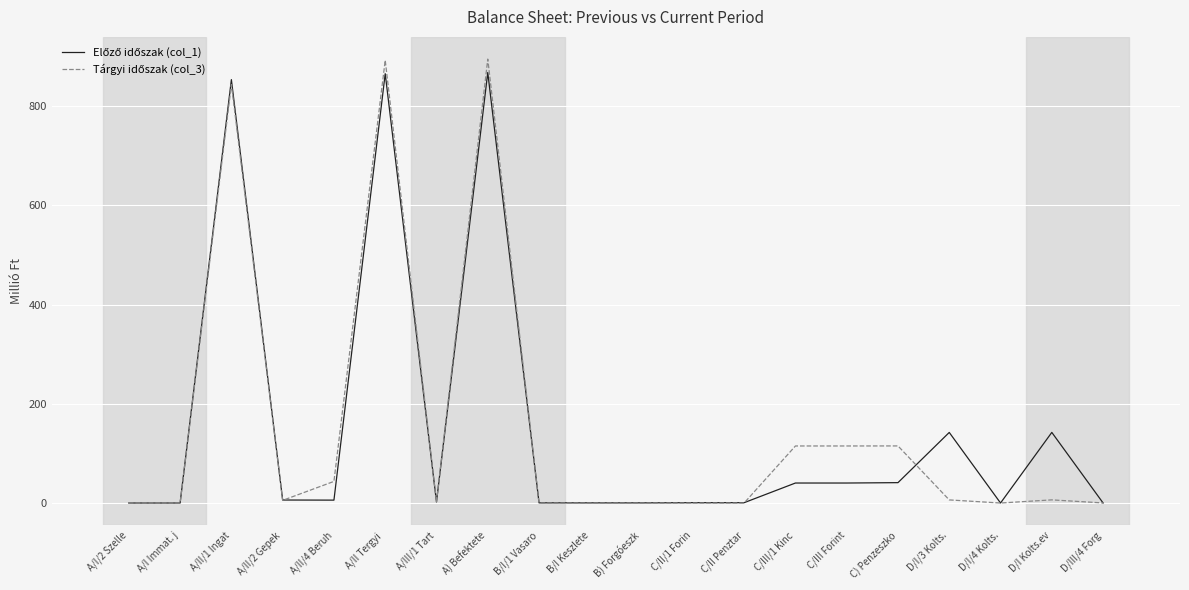

What is the difference between the highest and lowest values at C/III/1 Kinc?

74.6